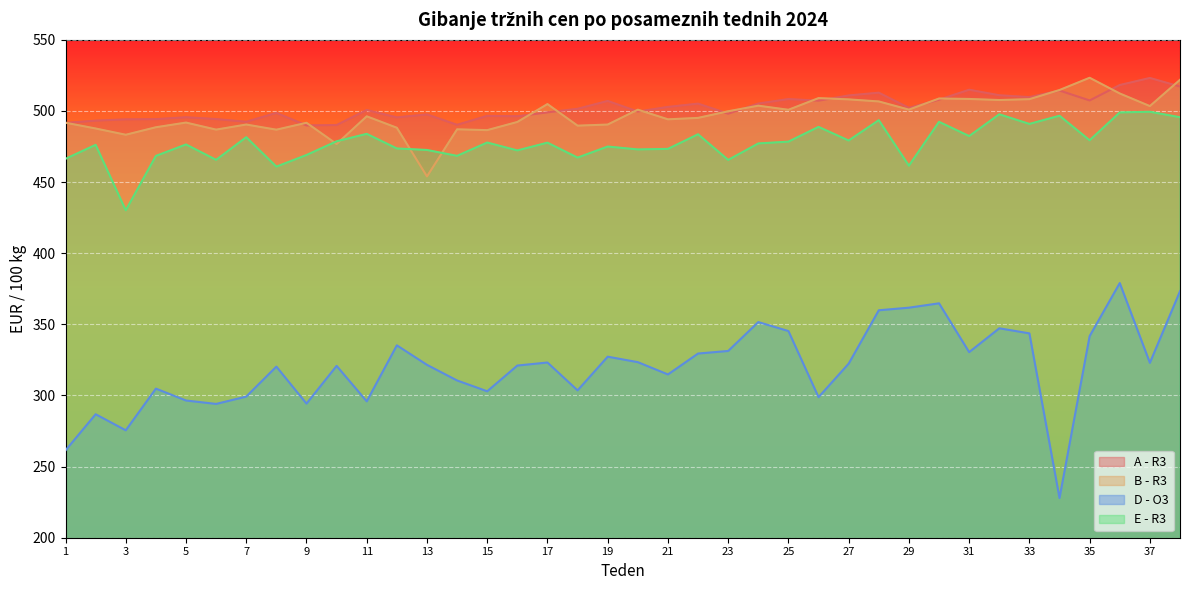

The value of A - R3 at 6 is 274.0. True or false?

False